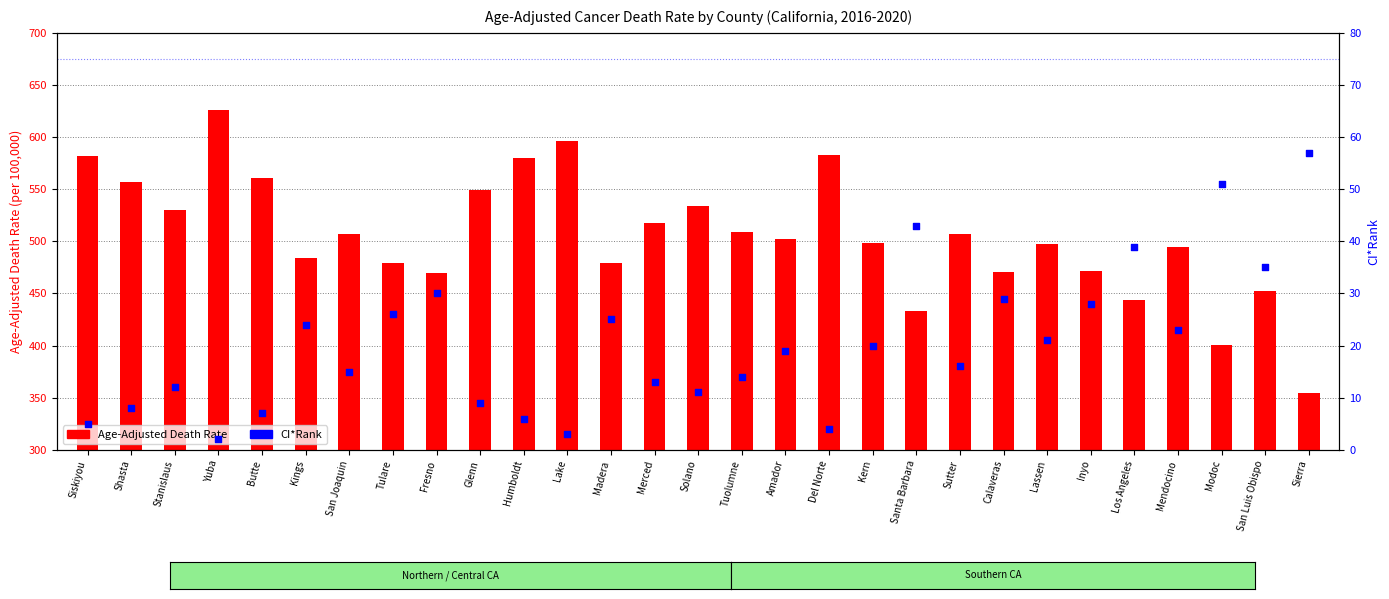

Which series has the largest total across all categories?

Age-Adjusted Death Rate